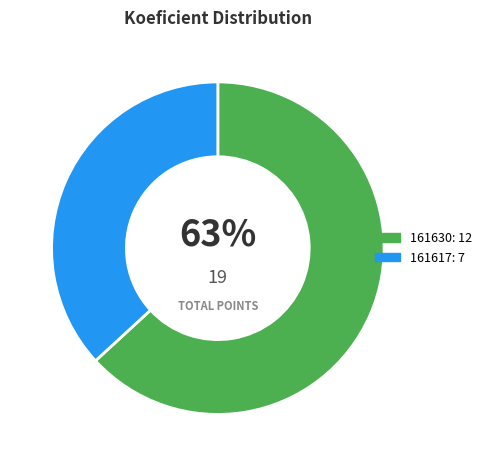

To the nearest percent, what is the difference between the 161617 and 161630 slice percentages?

26%